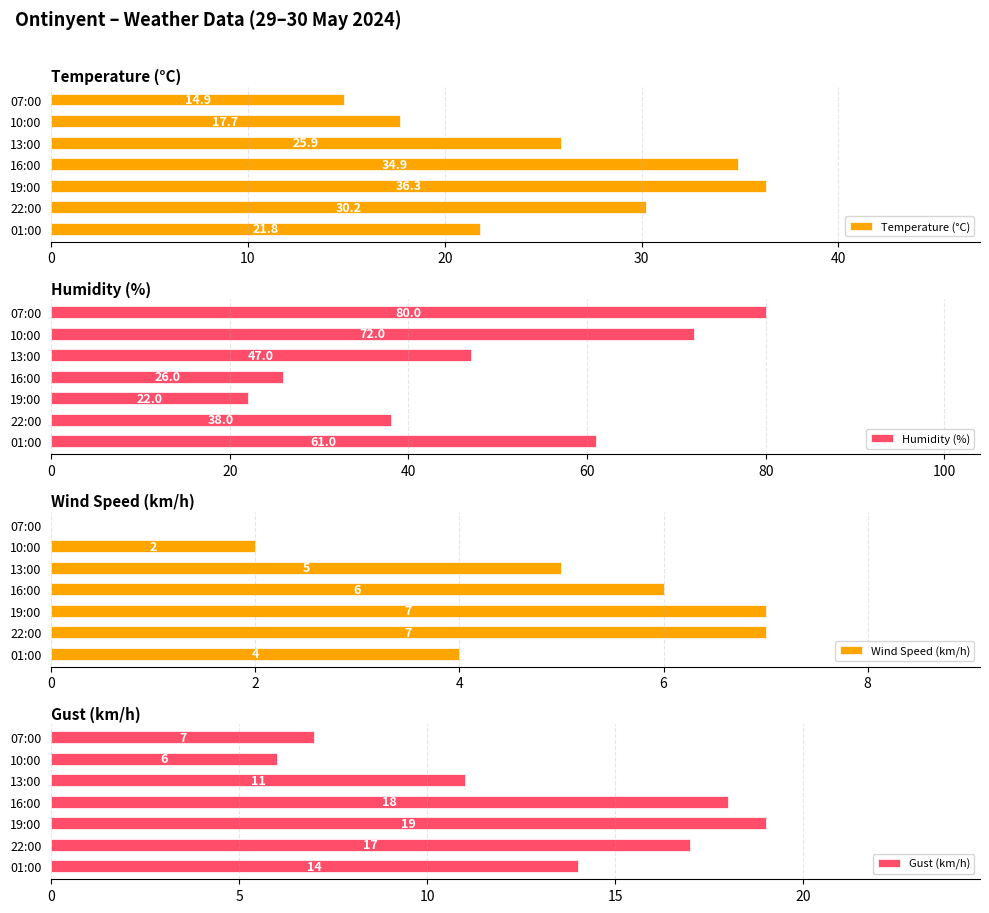

What is the sum of all Wind Speed (km/h) values?

31